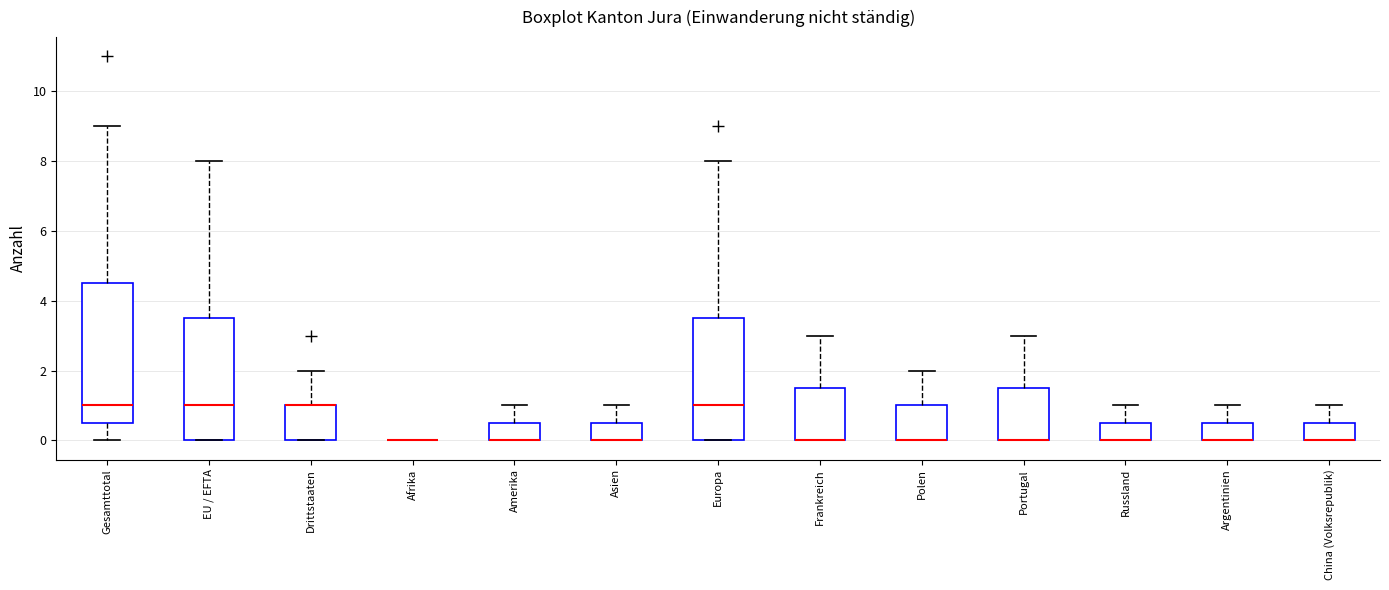

Where does the upper whisker of the box for Frankreich end on the y-axis? The values are not printed on the chart, so give them approximately, as read against the axis.

3.0